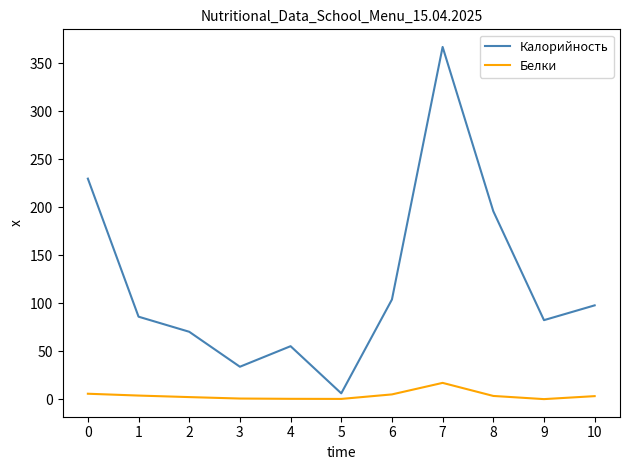

Between 5 and 7, which series saw the biggest shift?

Калорийность